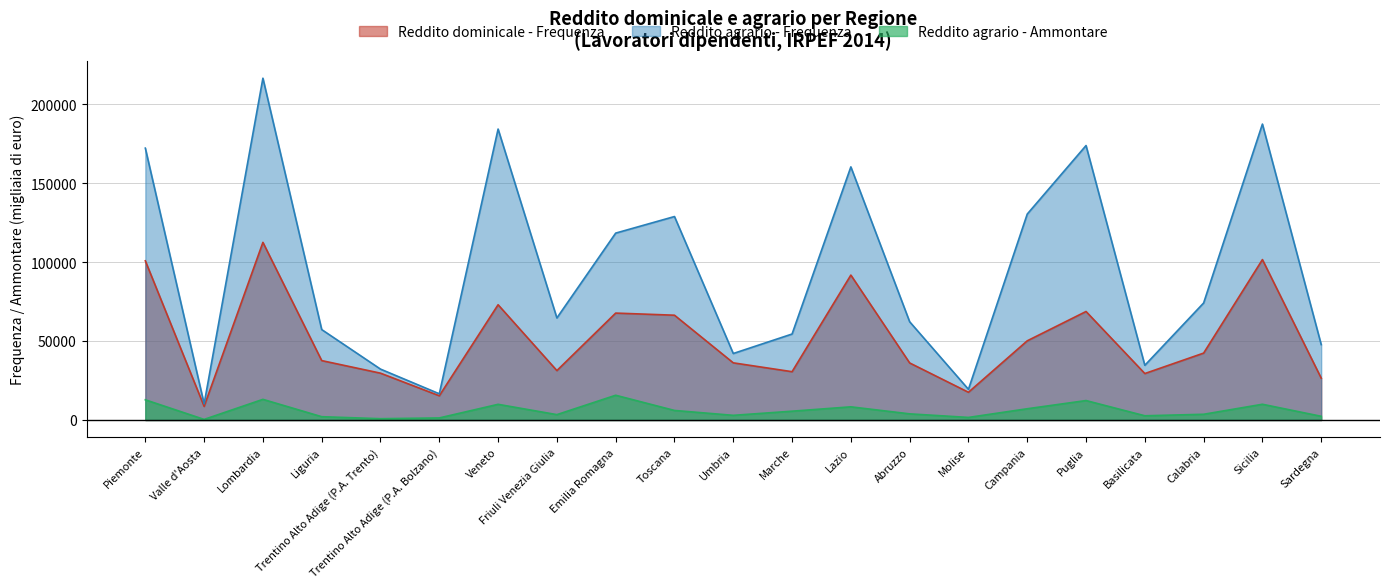

Does the chart display data point markers on the line(s)?

No